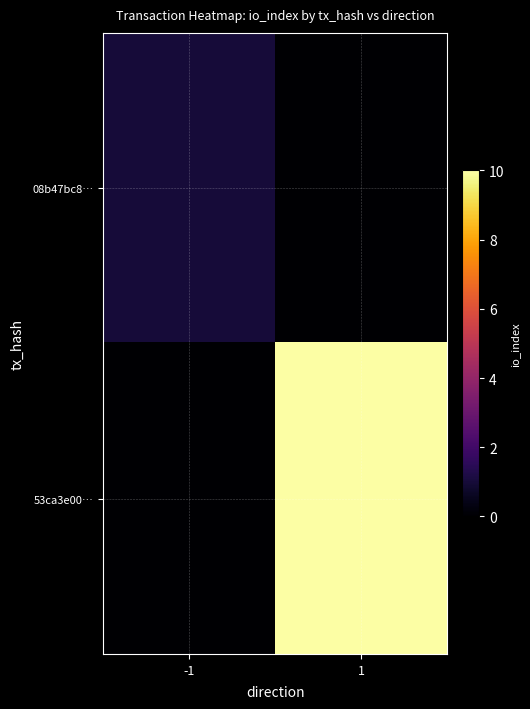

Which series changed the most between -1 and 1?

53ca3e00…